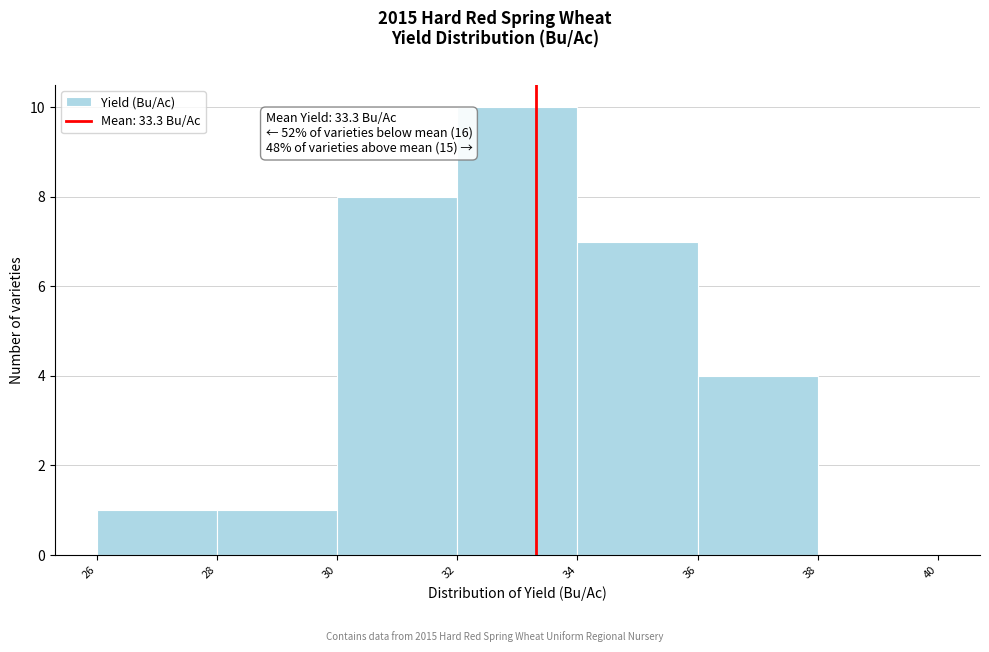

Over which range of the x-axis is the bar tallest?

32 to 34